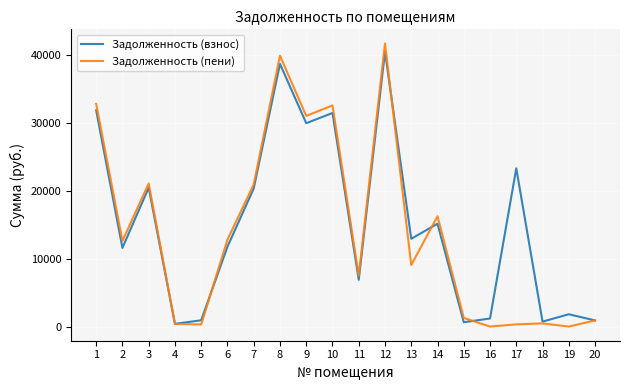

In Задолженность (пени), how many points are lower than both neighbors (excluding endpoints)?

7